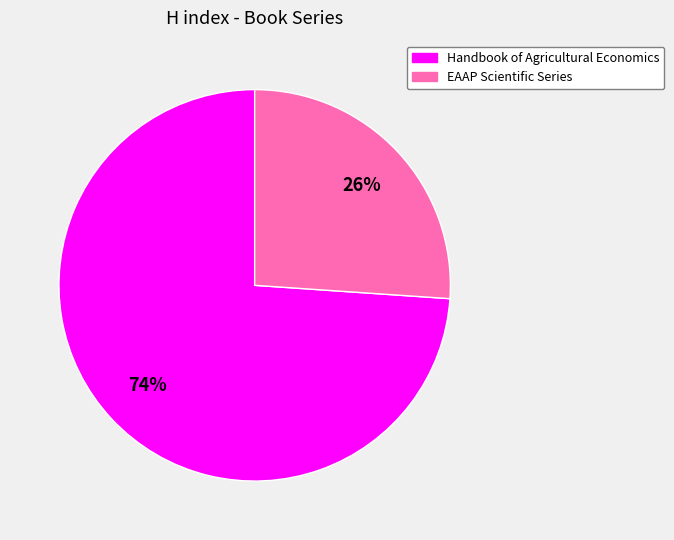

To the nearest percent, what is the combined percentage of Handbook of Agricultural Economics and EAAP Scientific Series?

100%